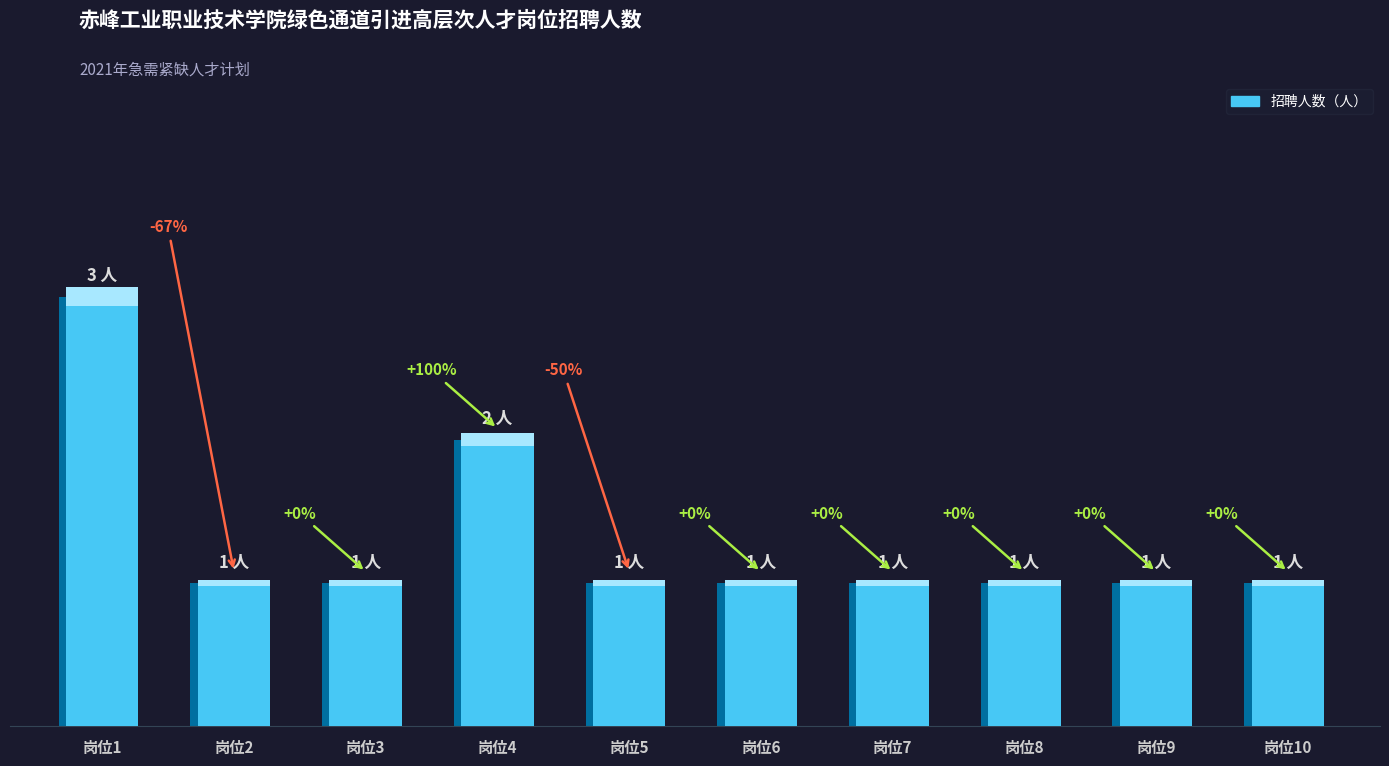

Reading left to right, transcribe all the data shown in this chart.

3	1	1	2	1	1	1	1	1	1